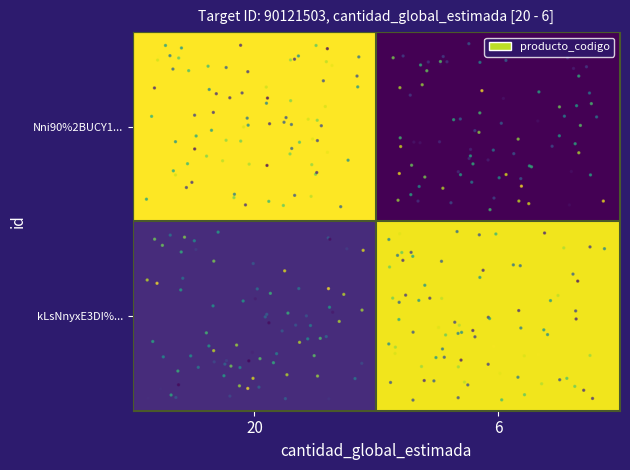

Rank the series by their average value, from lowest to highest.

Nni90%2BUCY1..., kLsNnyxE3DI%...